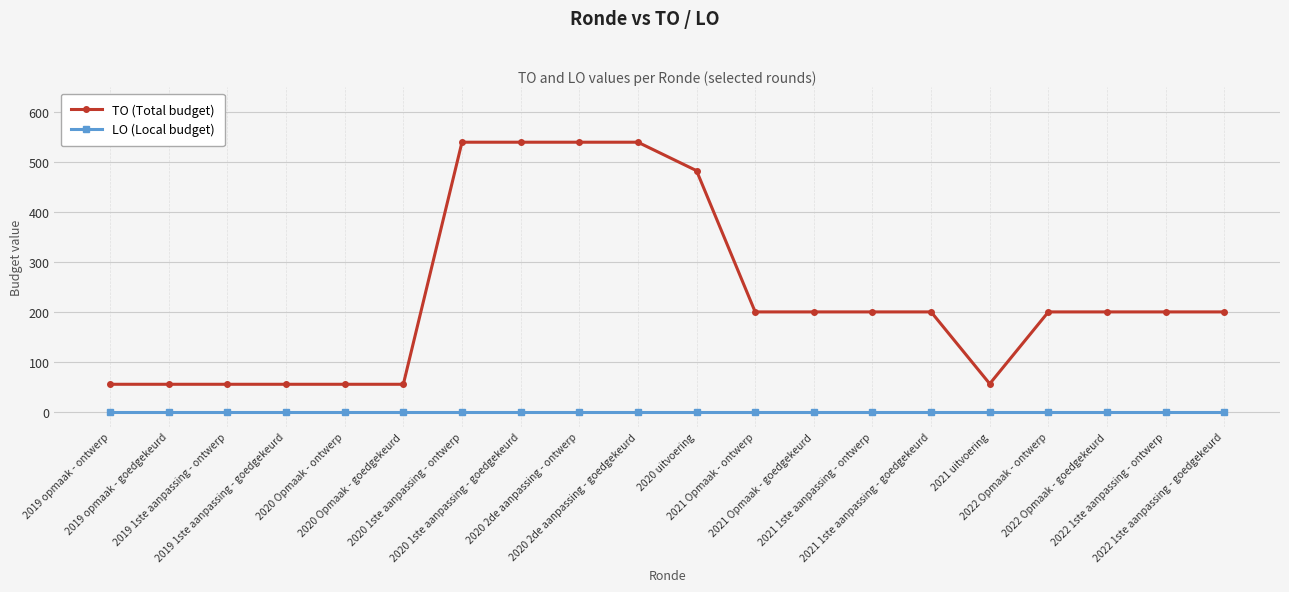

What is the label of the 5th point from the right?

2021 uitvoering